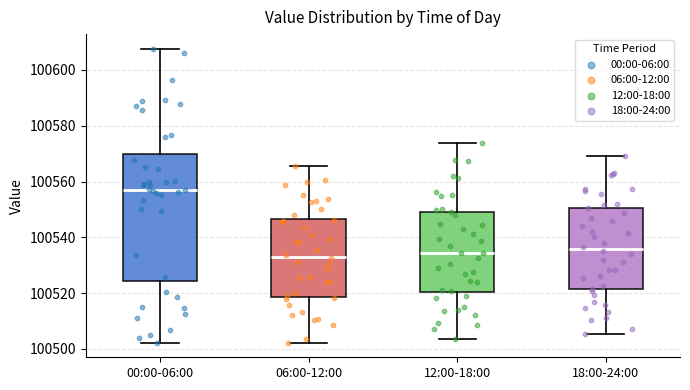

Where does the upper whisker of the box for 12:00-18:00 end on the y-axis? The values are not printed on the chart, so give them approximately, as read against the axis.

100574